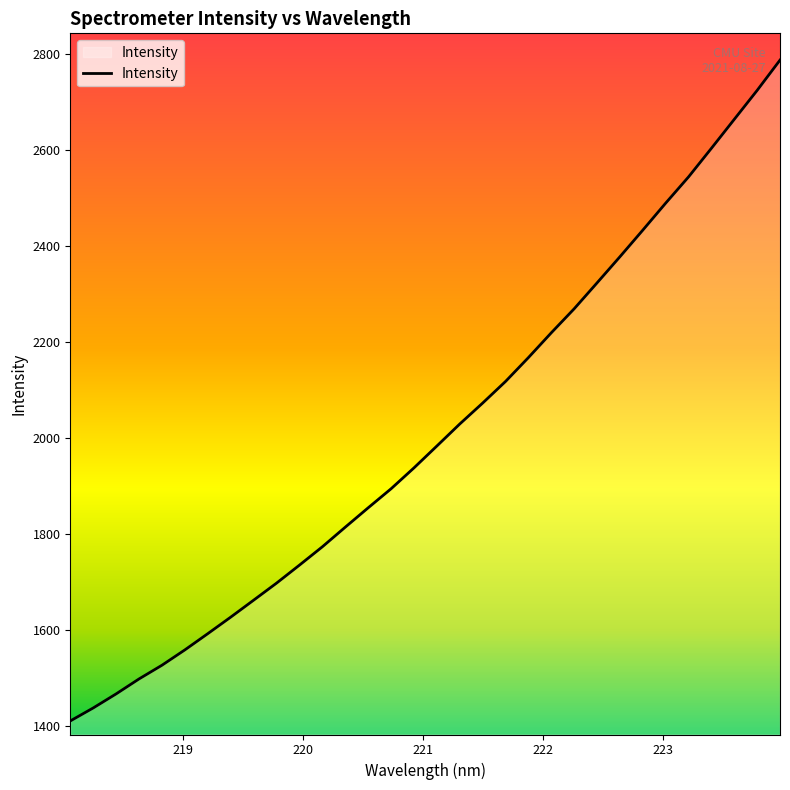

What is the greatest value displayed?

2788.1